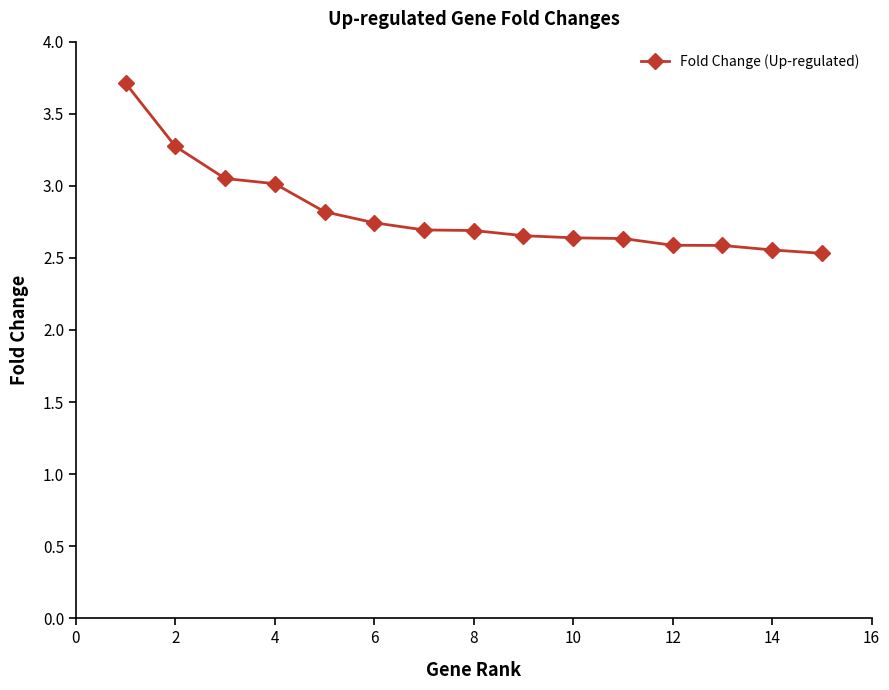

How many lines are shown in the chart?

1